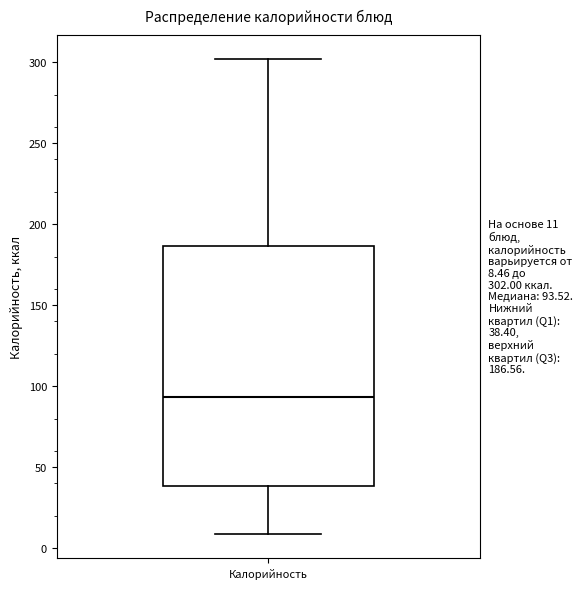

Transcribe this box plot: give where the median line is, the range the box spans, and where the two whiskers end, as read against the y-axis. The values are not printed on the chart, so give them approximately, as read against the axis.

median 95, box 40 to 185, whiskers 10 to 300